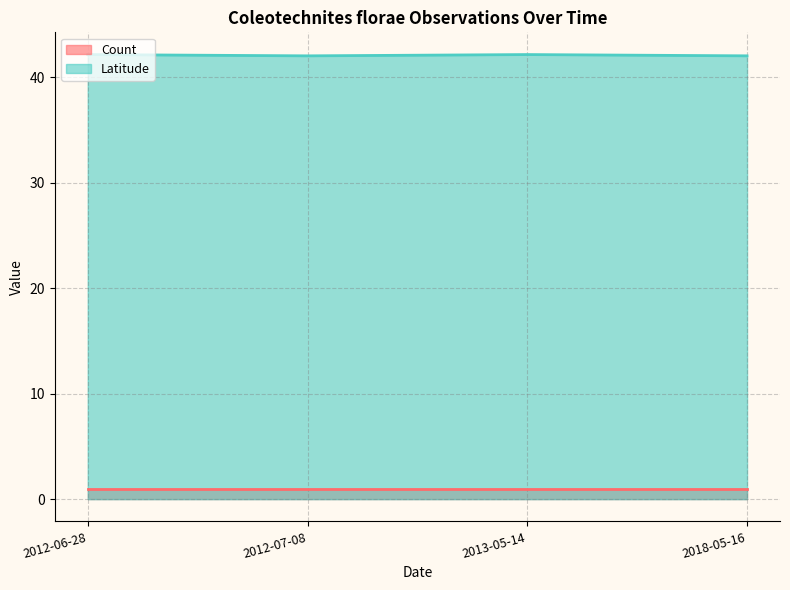

The value at 2013-05-14 is 11.5. True or false?

False